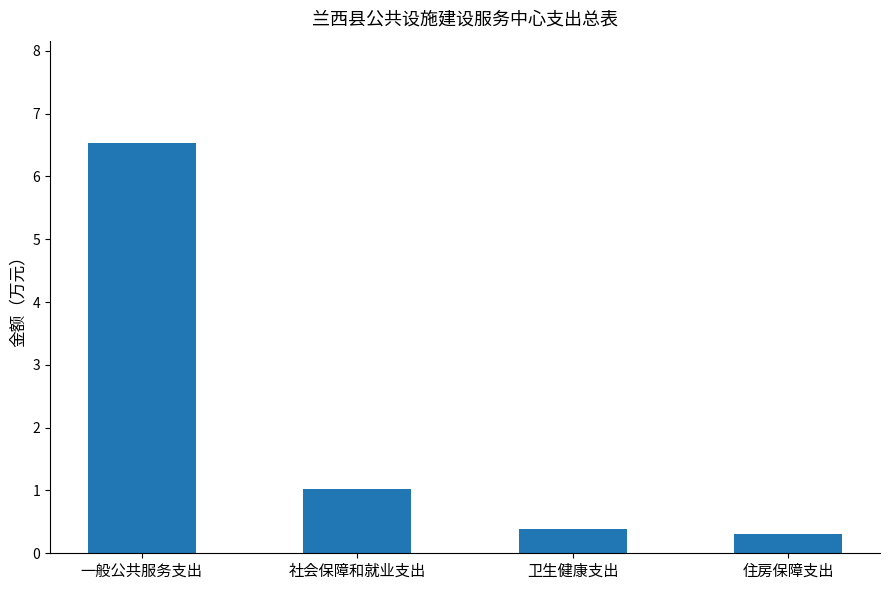

True or false: the data shows 0.3 at 住房保障支出.

True